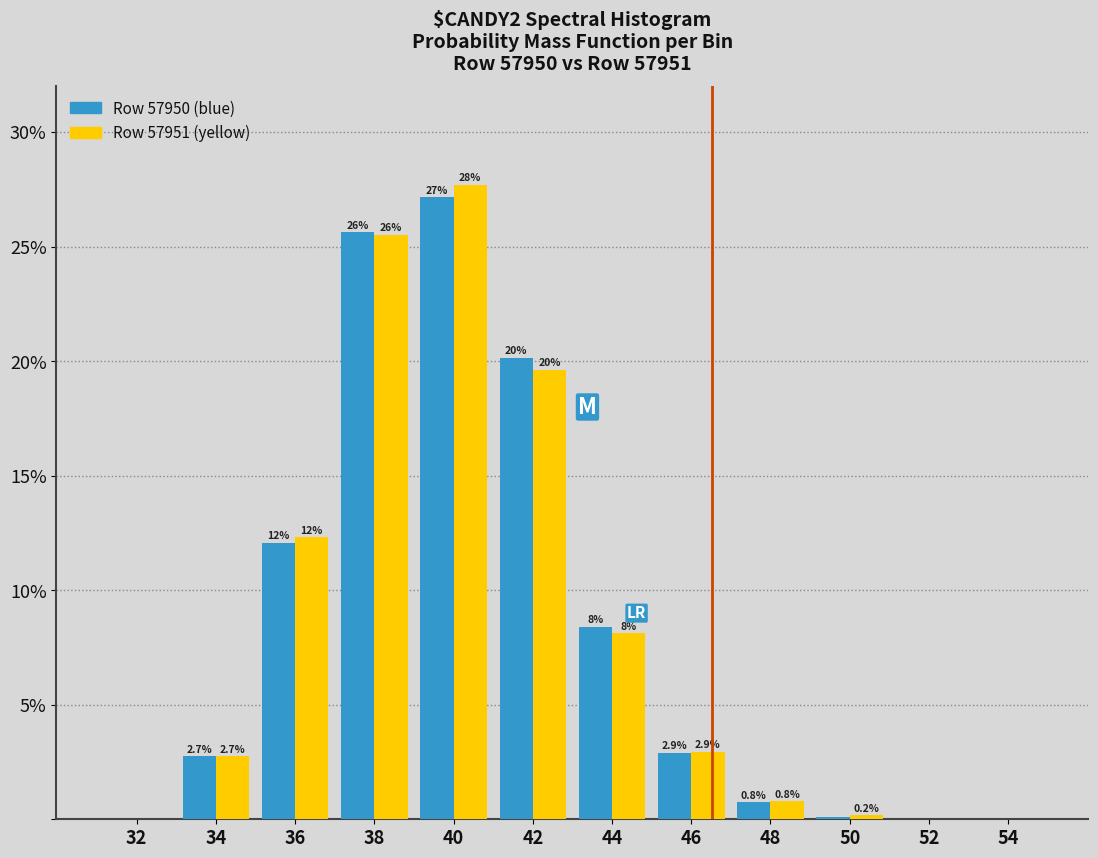

What are all the series names shown in the legend?

Row 57950 (blue), Row 57951 (yellow)